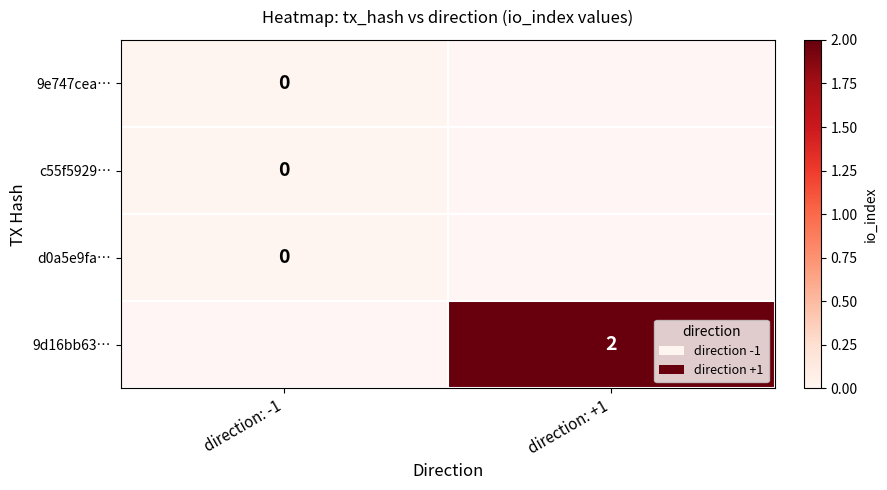

The 9d16bb63… series shows 1 at direction: +1. True or false?

False